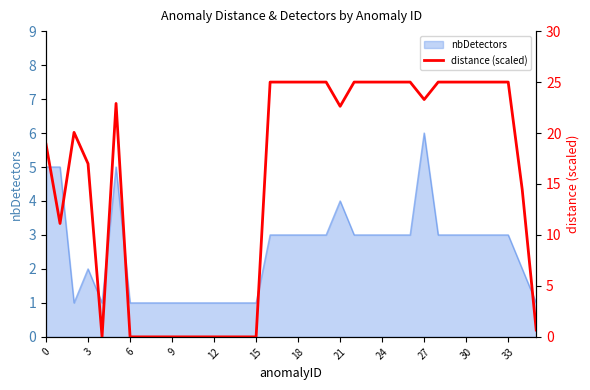

How many interior local valleys (lower than both neighbors) does the data have?

4